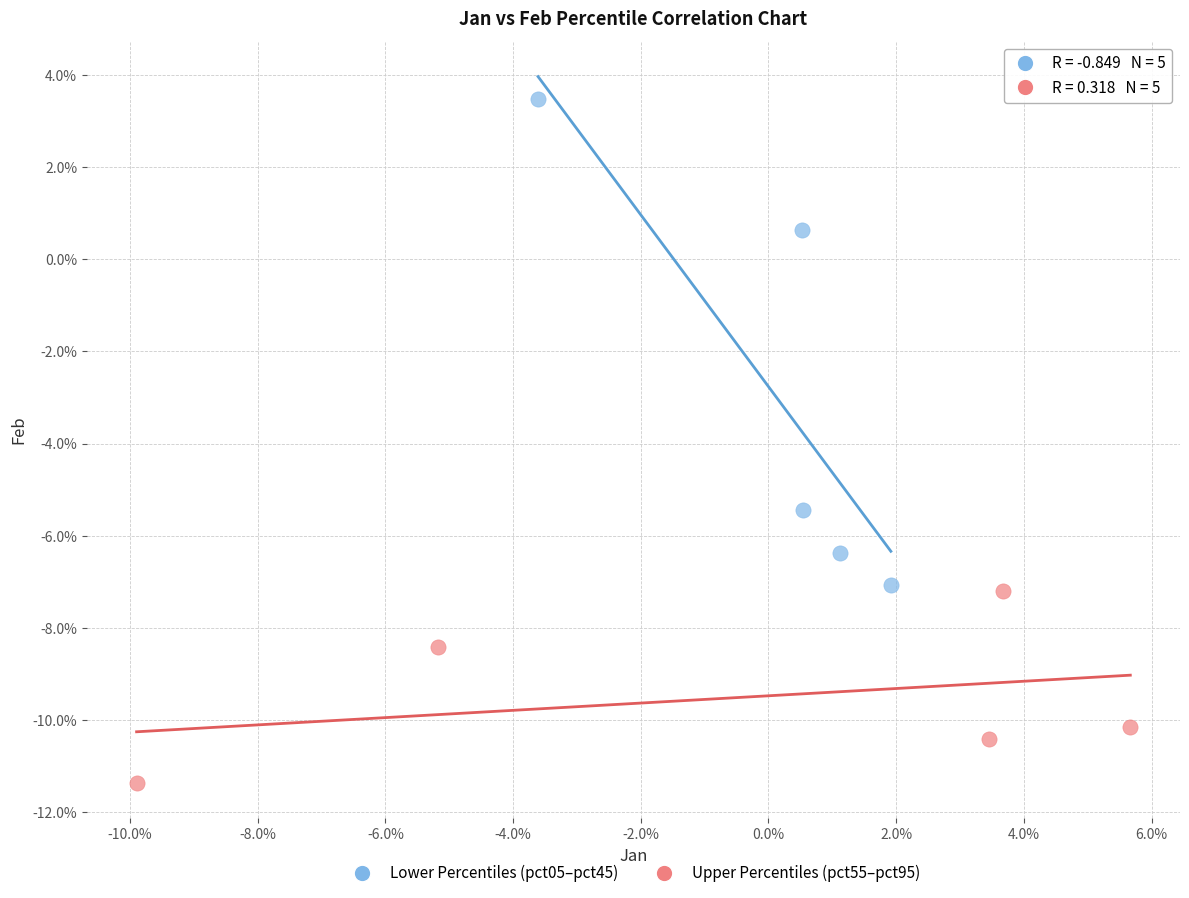

What are all the series names shown in the legend?

Lower Percentiles (pct05–pct45), Upper Percentiles (pct55–pct95)